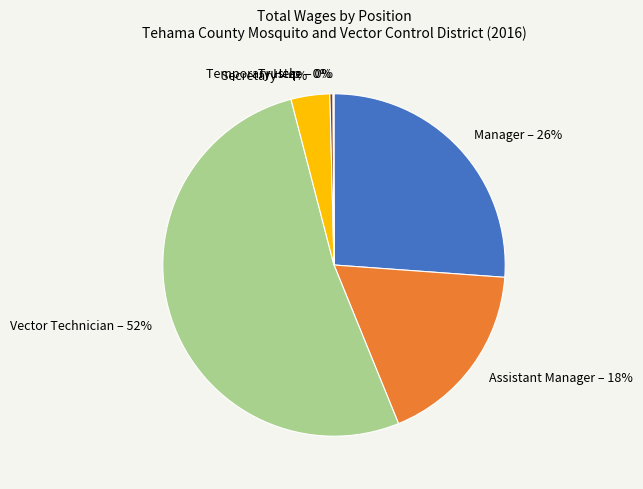

The Manager – 26% slice represents 26% of the pie. True or false?

True